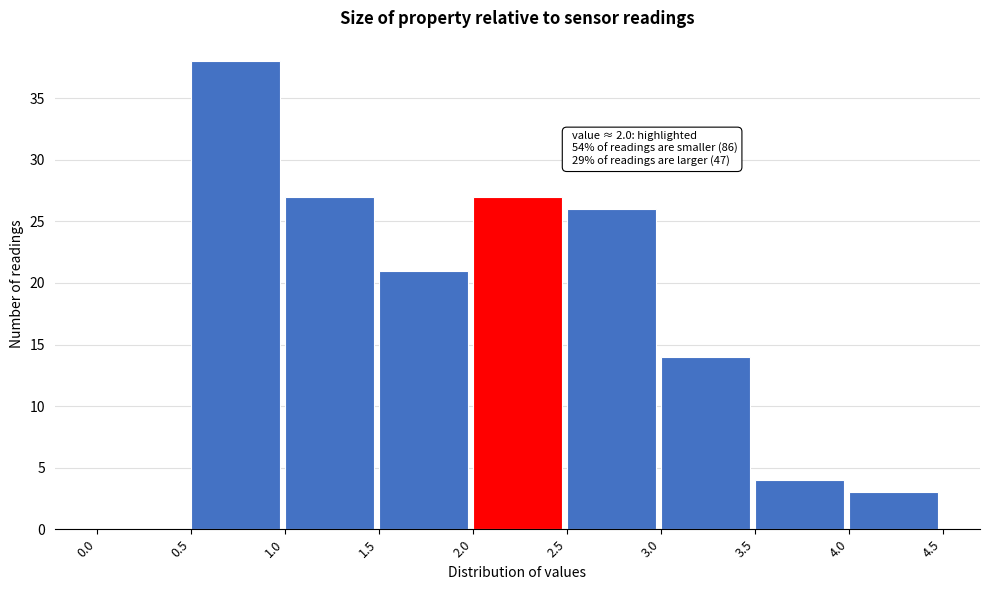

Which range on the x-axis has the tallest bar?

0.5 to 1.0